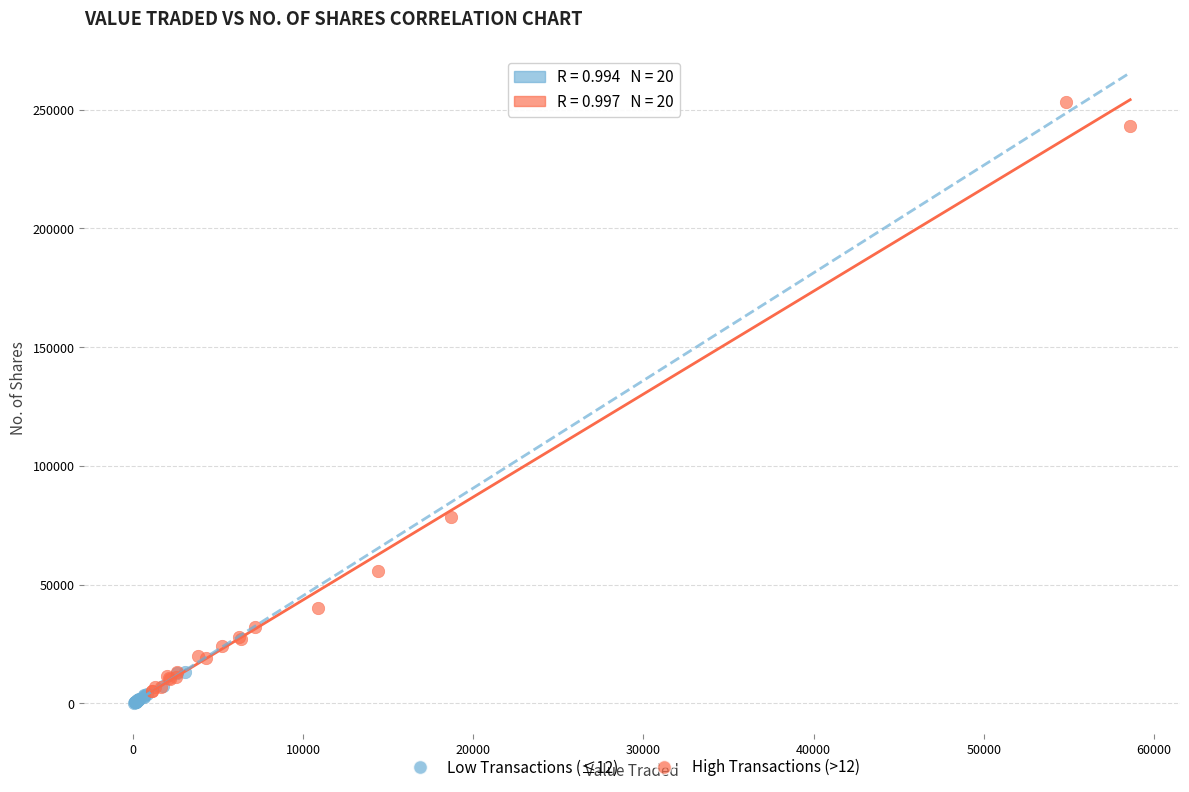

Which series reaches the minimum Y coordinate?

Low Transactions (≤12)